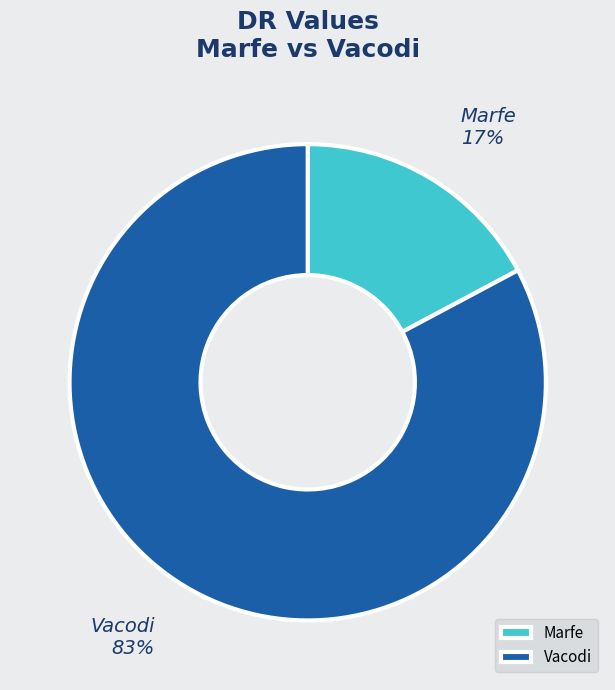

Which has a higher value, Marfe or Vacodi?

Vacodi